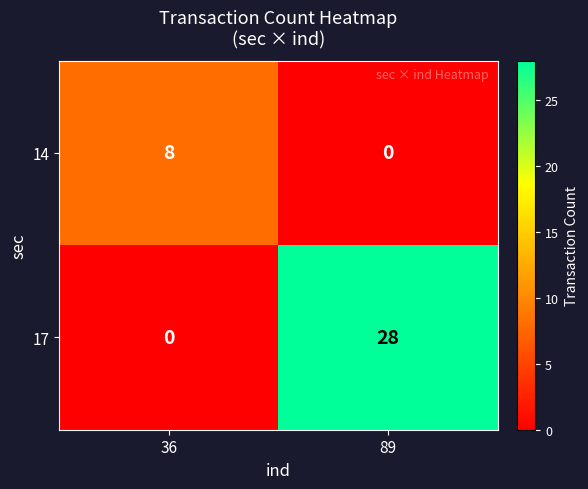

Which series has the largest total across all categories?

17